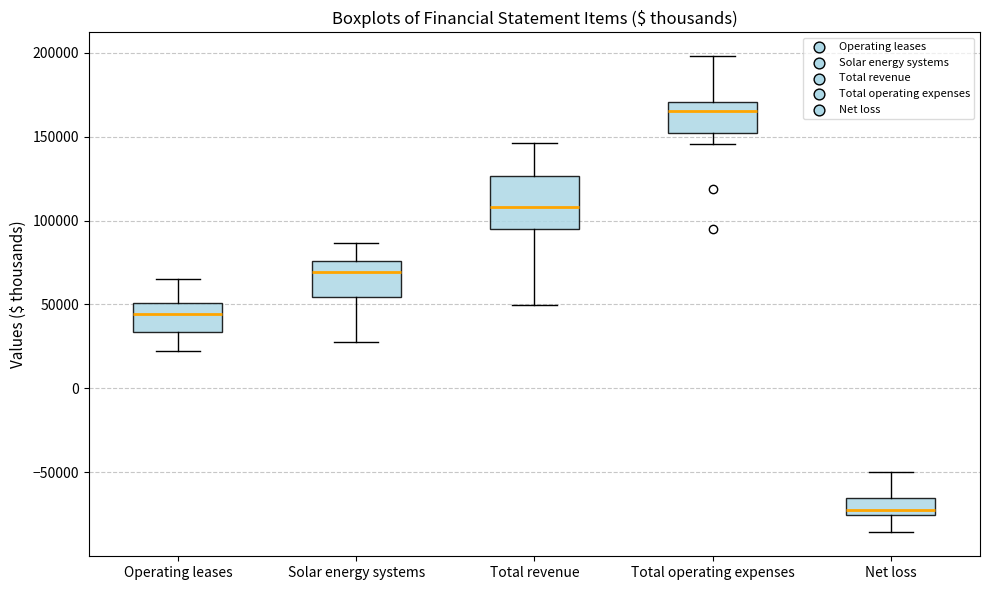

Where does the median line of the box for Total operating expenses sit on the y-axis? The values are not printed on the chart, so give them approximately, as read against the axis.

165000